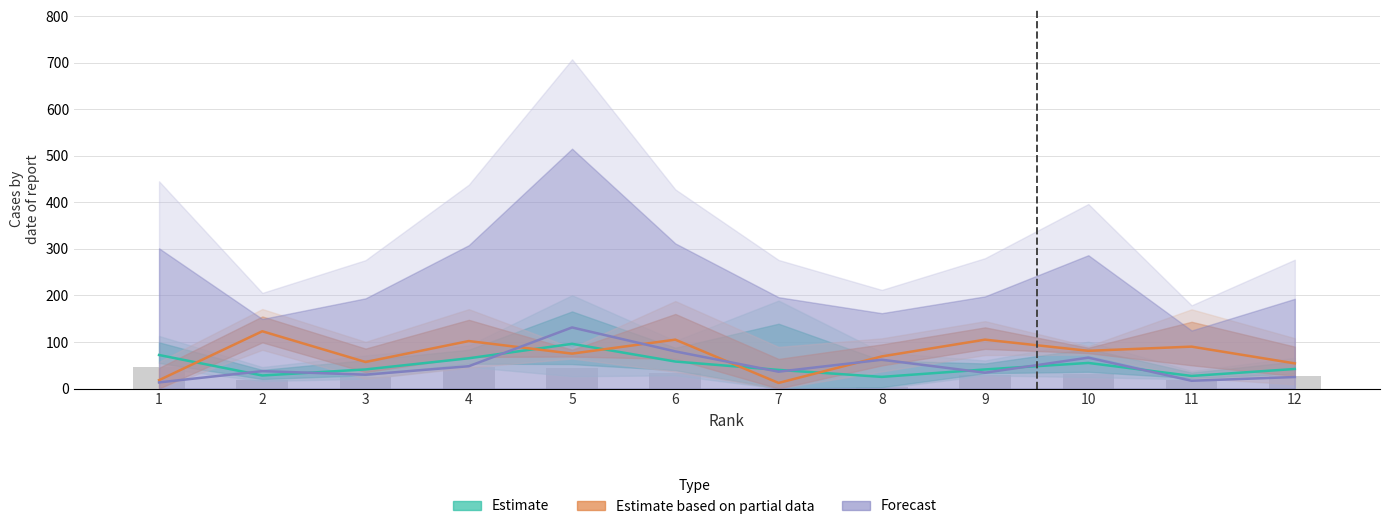

How many values in the Estimate based on partial data series are below 81?

6